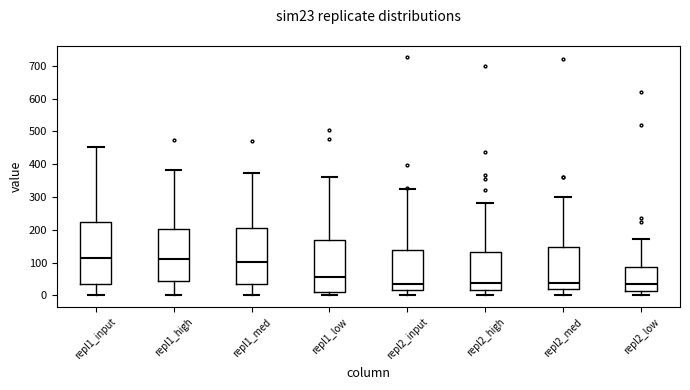

Reading left to right, read every box against the y-axis: the position of its median line, the range the box covers, and the ends of its whiskers. The values are not printed on the chart, so give them approximately, as read against the axis.

repl1_input: median 110, box 30 to 220, whiskers 0 to 450
repl1_high: median 110, box 40 to 200, whiskers 0 to 380
repl1_med: median 100, box 30 to 200, whiskers 0 to 370
repl1_low: median 60, box 10 to 170, whiskers 0 to 360
repl2_input: median 40, box 20 to 140, whiskers 0 to 320
repl2_high: median 40, box 20 to 130, whiskers 0 to 280
repl2_med: median 40, box 20 to 150, whiskers 0 to 300
repl2_low: median 30, box 10 to 90, whiskers 0 to 170